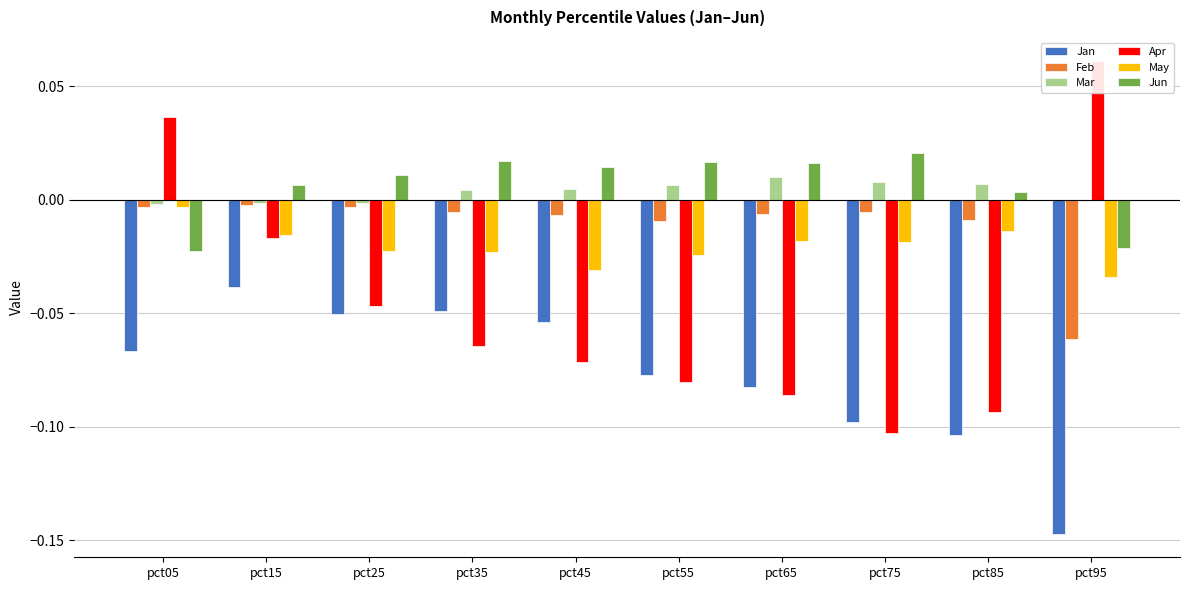

Between pct95 and pct45, which is larger?

pct45